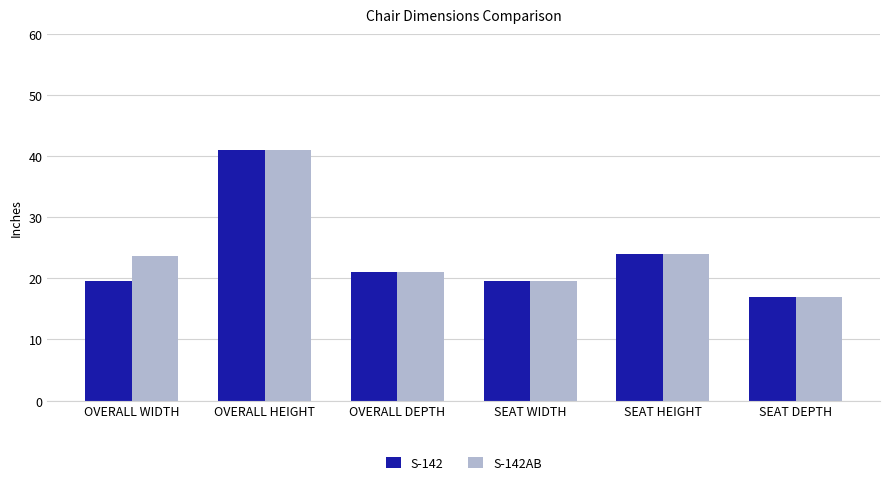

Which series changed the most between OVERALL WIDTH and OVERALL HEIGHT?

S-142